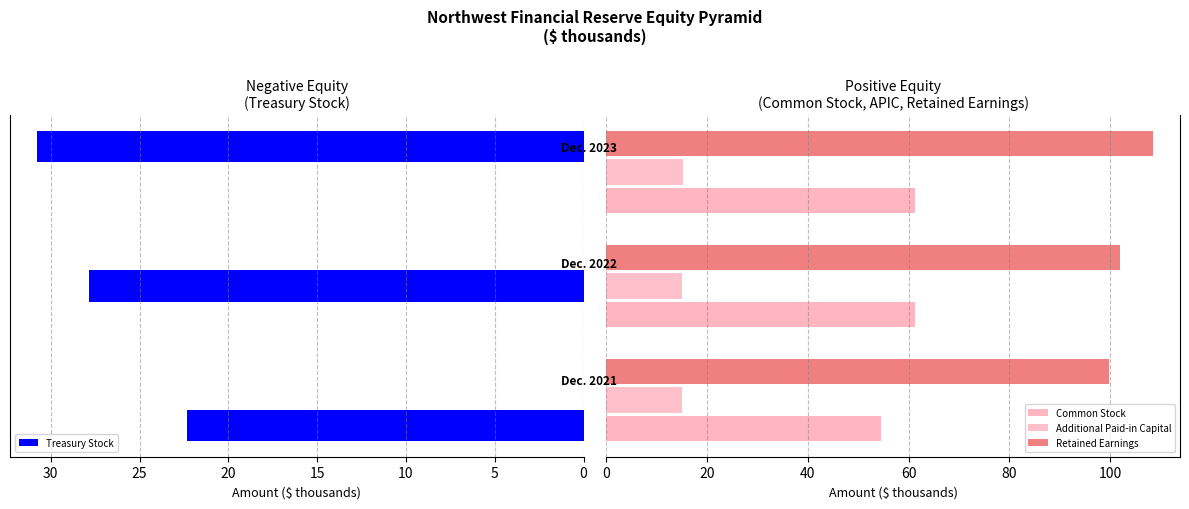

What is the lowest value of the Additional Paid-in Capital series?

14.9